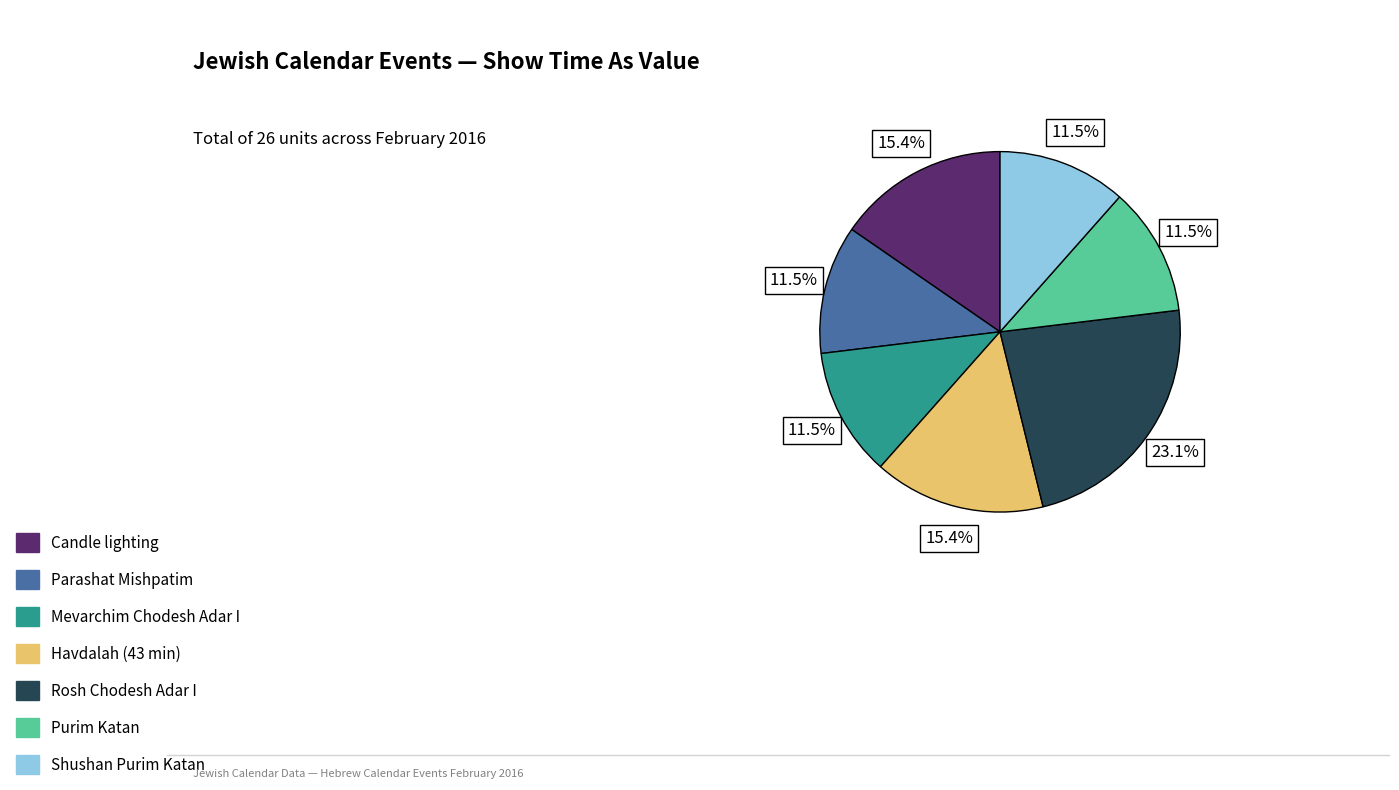

How much of the chart is everything except Purim Katan?

88.5%